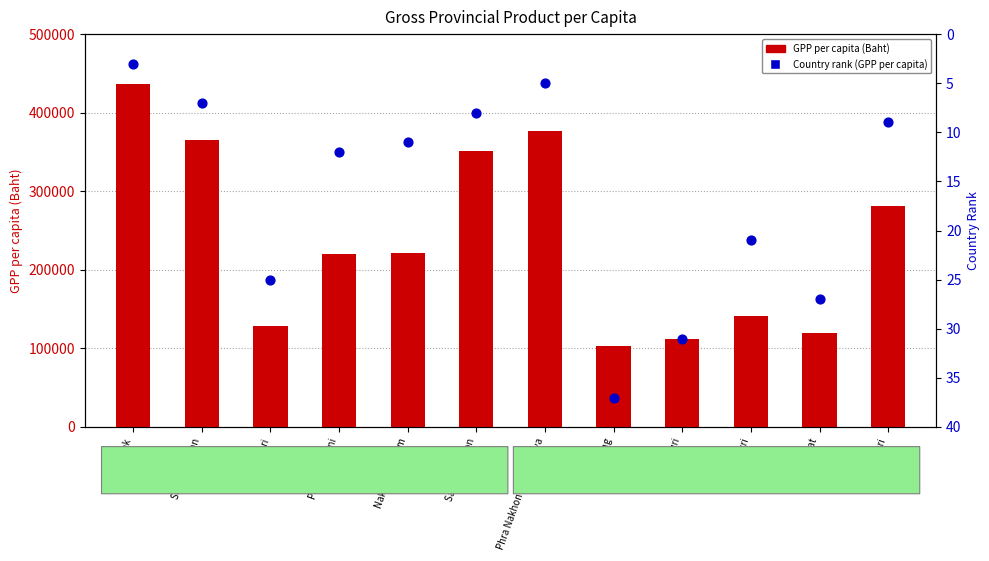

Which series reaches the maximum Y coordinate?

GPP per capita (Baht)